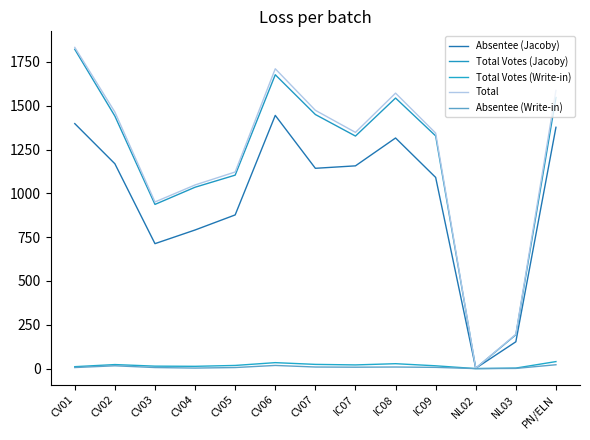

Is this an area chart (filled region under the line)?

No